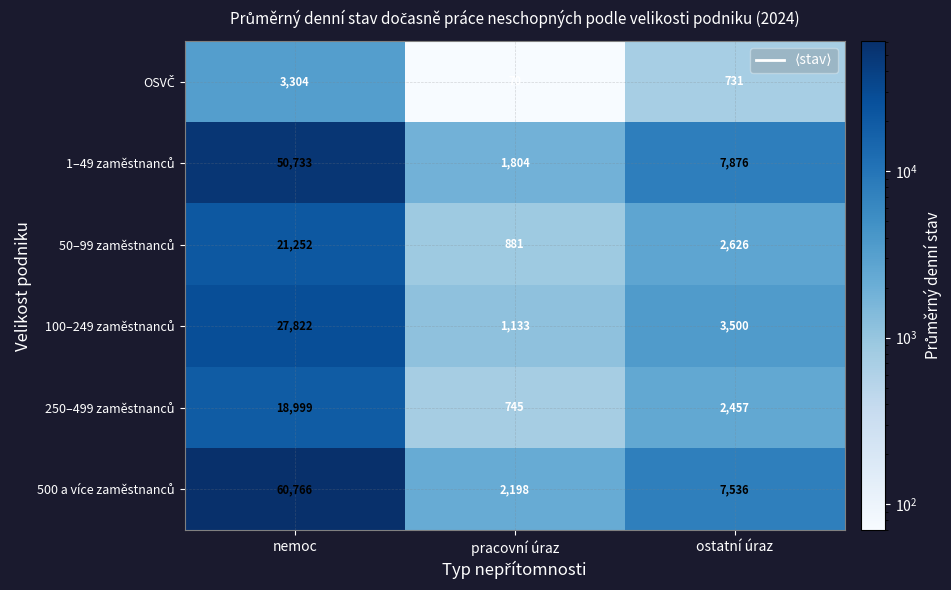

What is the spread (max minus min) of values at pracovní úraz?

2128